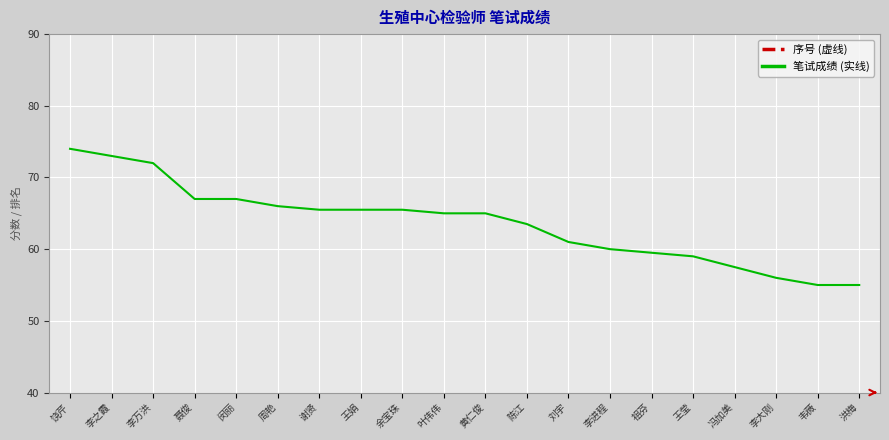

What is the label of the 14th point from the right?

谢贤